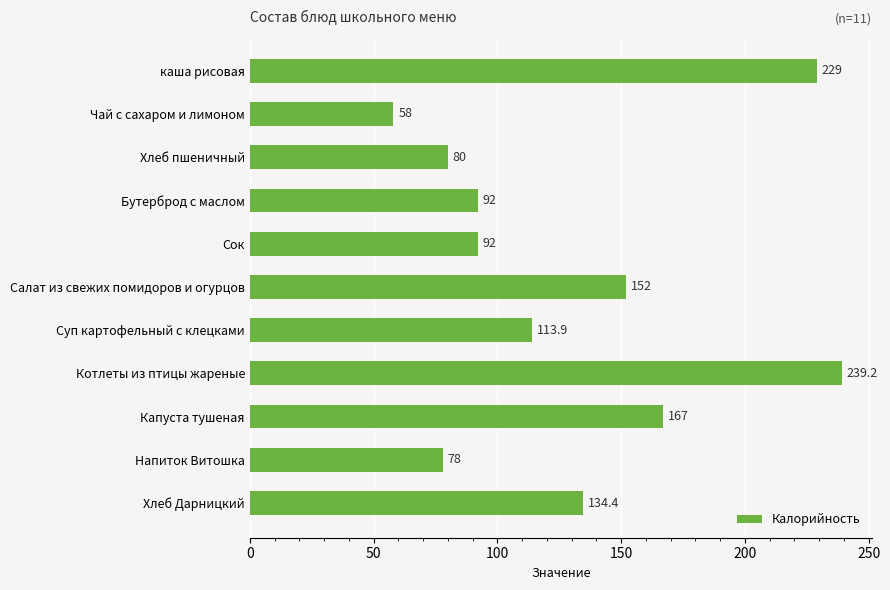

What is the change in value from Сок to Капуста тушеная?

+75.0